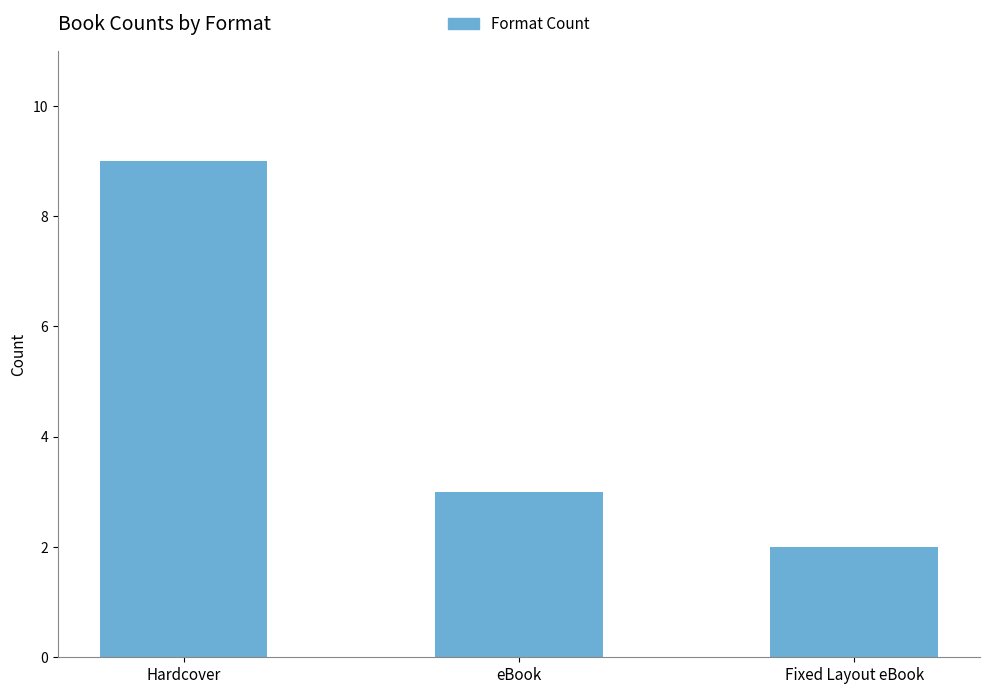

Reading left to right, list all the values displayed in this chart.

9	3	2